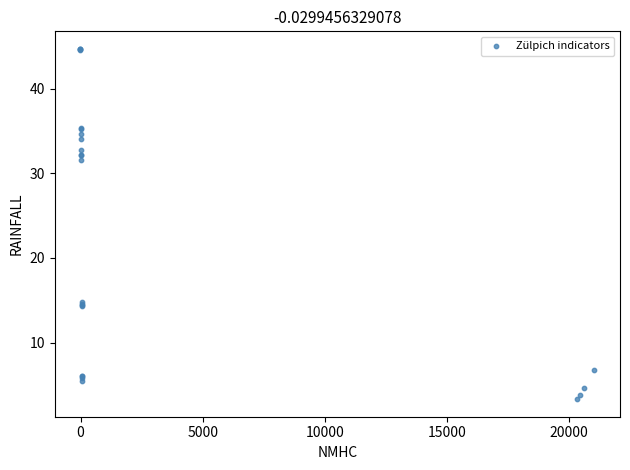

What Y value in the scatter plot is closest to 24?

31.6